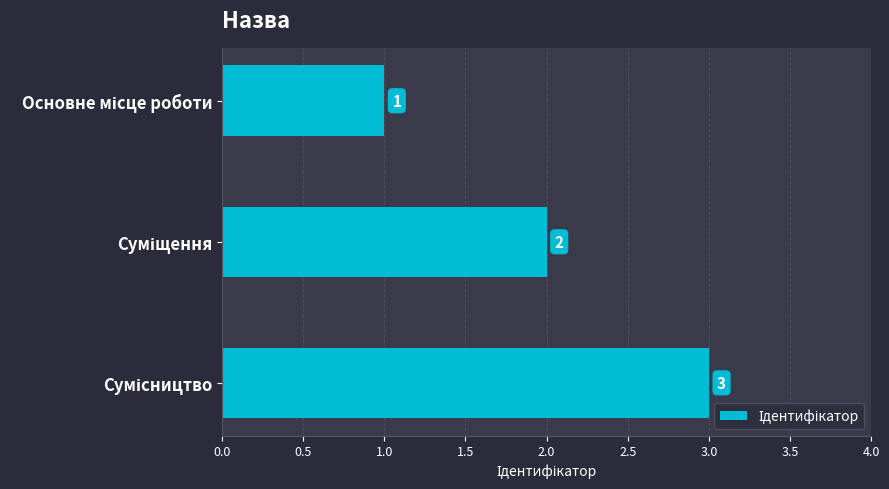

What is the smallest value displayed?

1